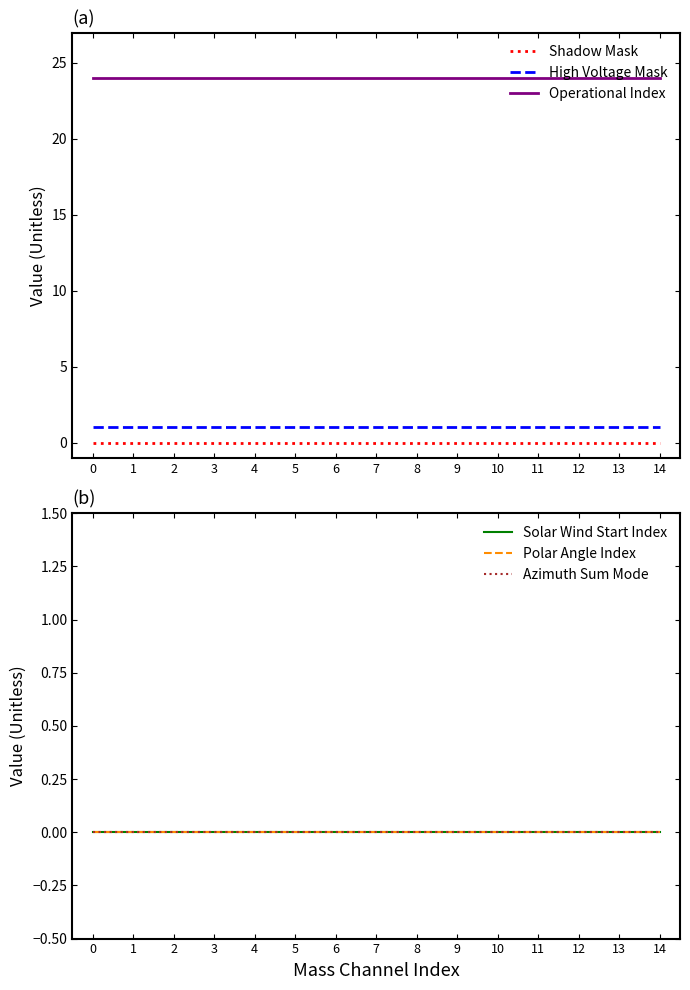

How many data points does each series have?

15